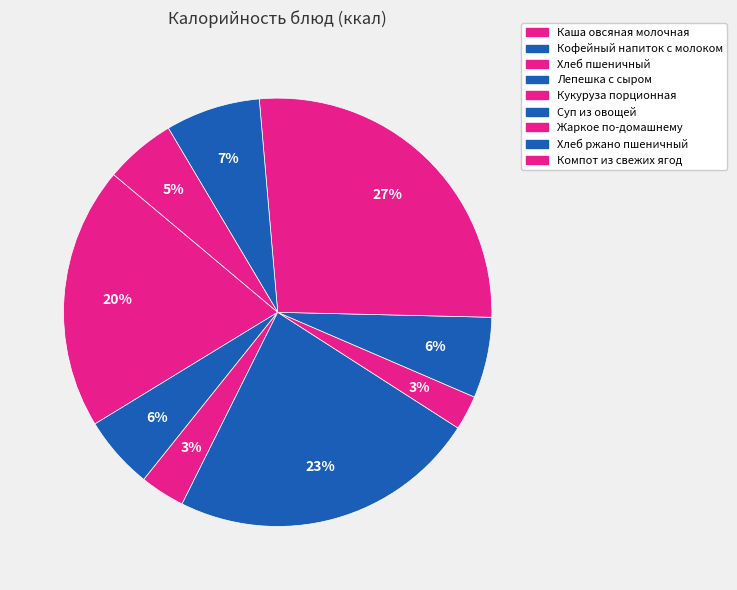

To the nearest percent, what is the combined percentage of Кукуруза порционная and Хлеб пшеничный?

6%